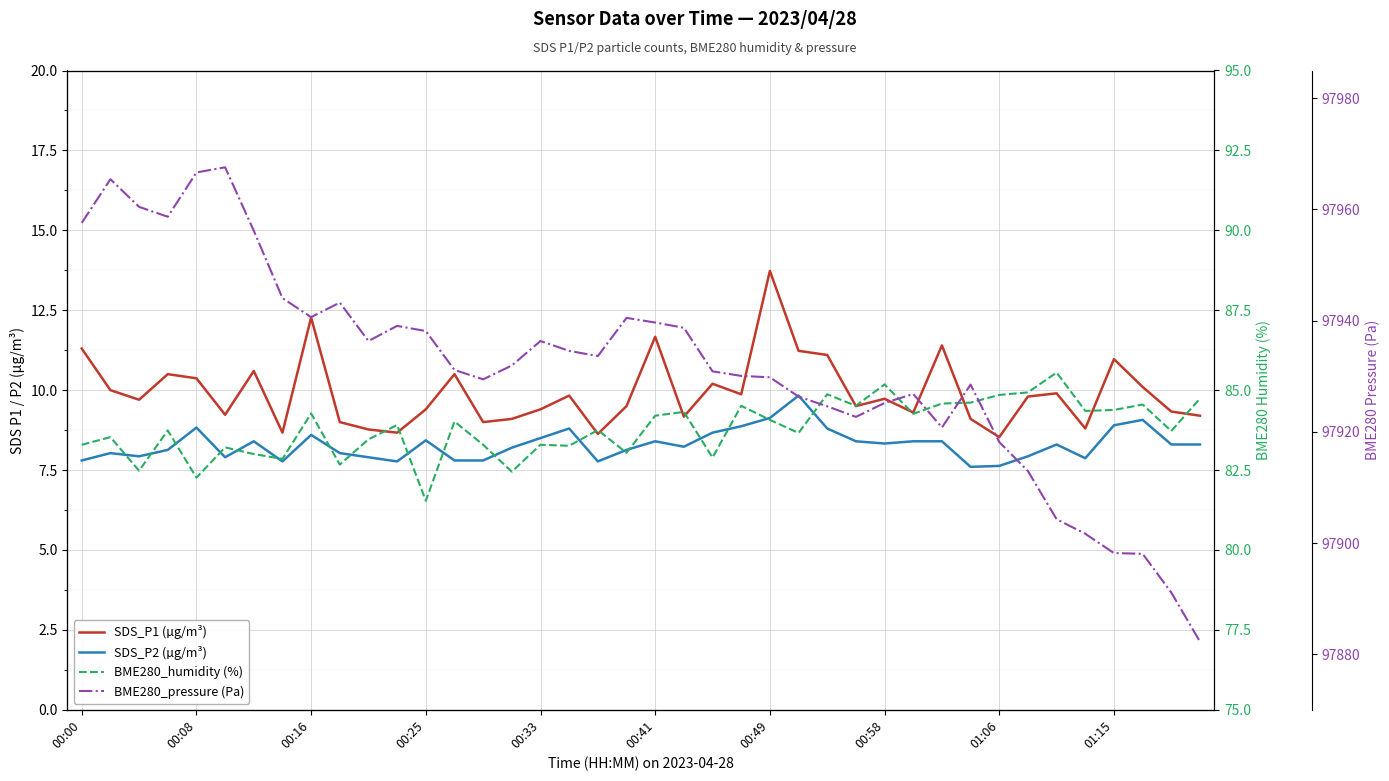

How many categories are shown in the chart?

40